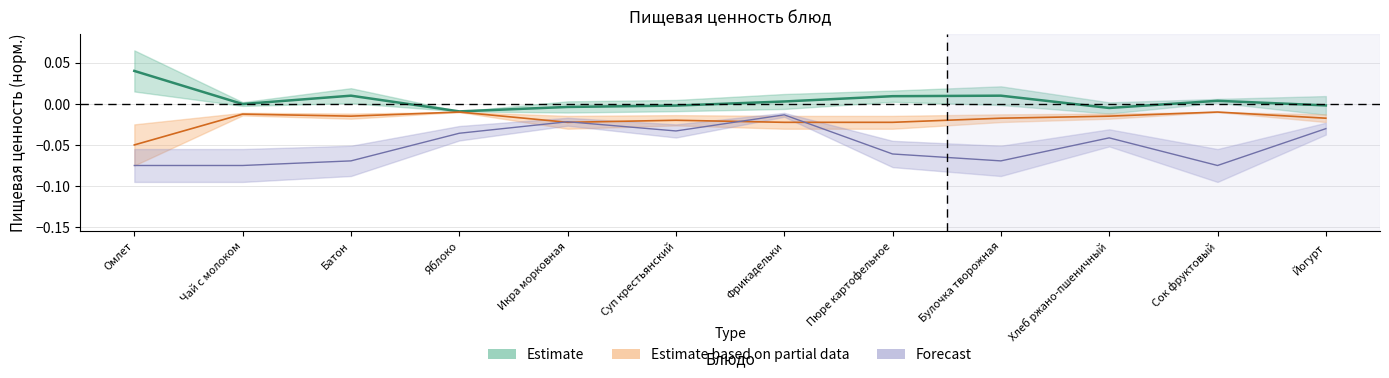

What is the total value across all series at Суп крестьянский?

-0.1